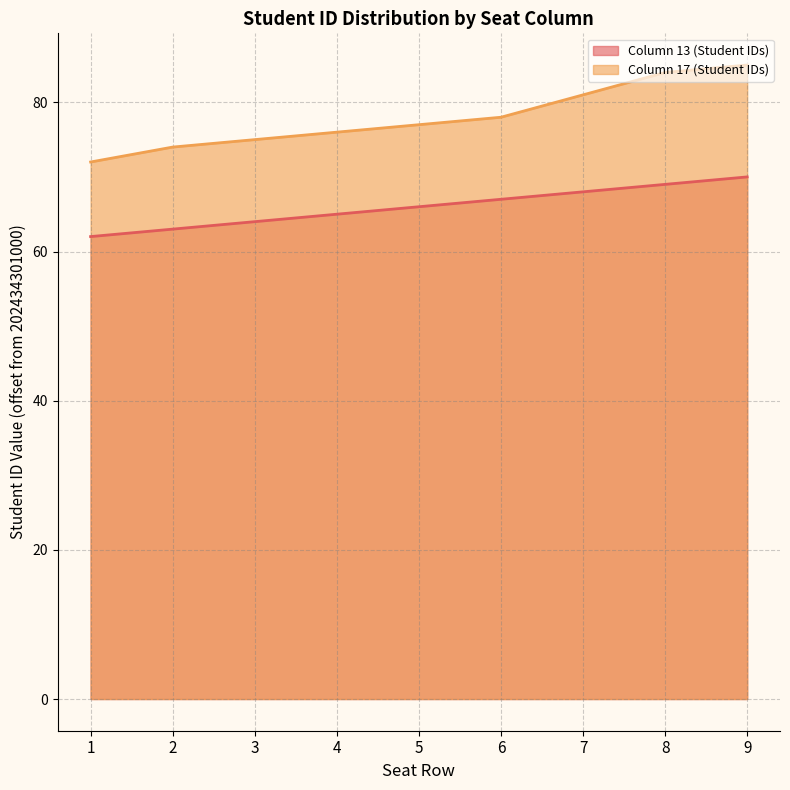

Which series changed the most between 1 and 5?

Column 17 (Student IDs)